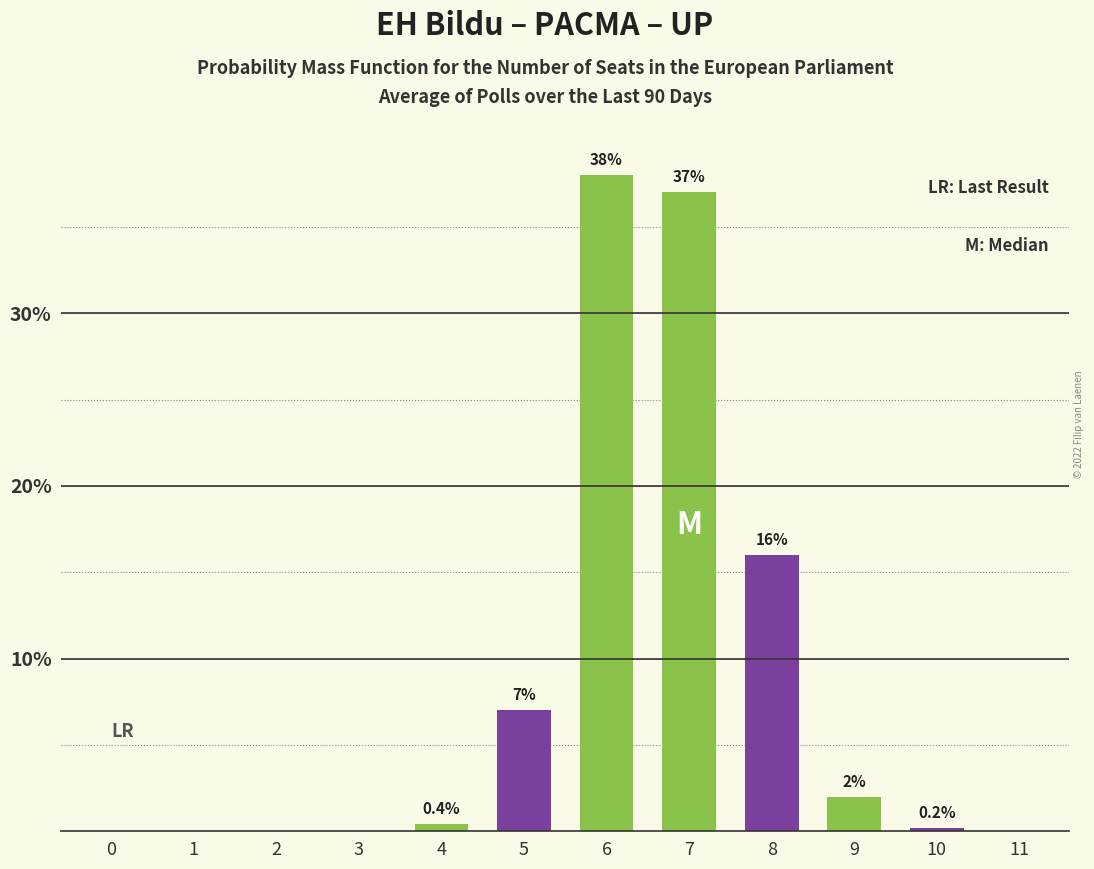

Reading left to right, list all the values displayed in this chart.

0=0.0	1=0.0	2=0.0	3=0.0	4=0.4	5=7.0	6=38.0	7=37.0	8=16.0	9=2.0	10=0.2	11=0.0